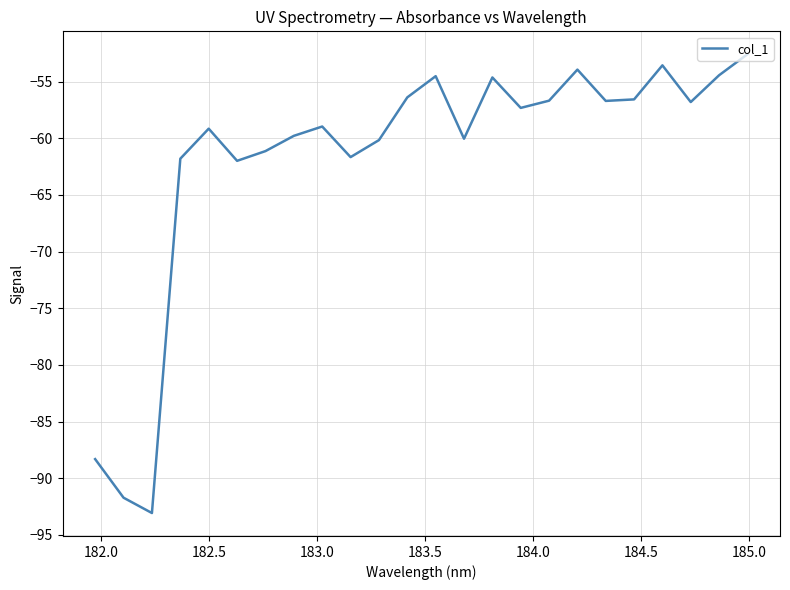

What is the difference between the maximum and minimum values?

40.5